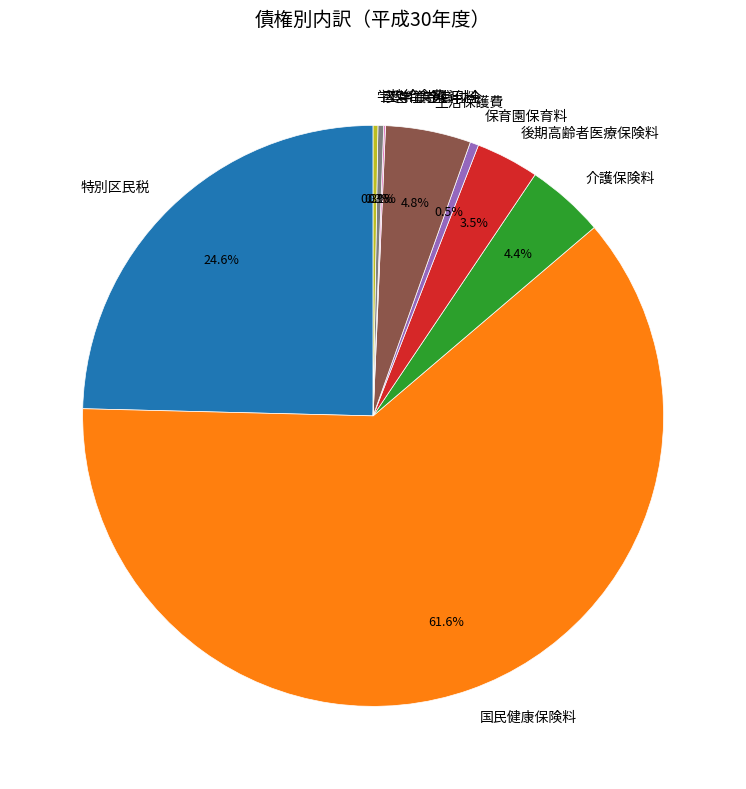

Which slice is the largest?

国民健康保険料